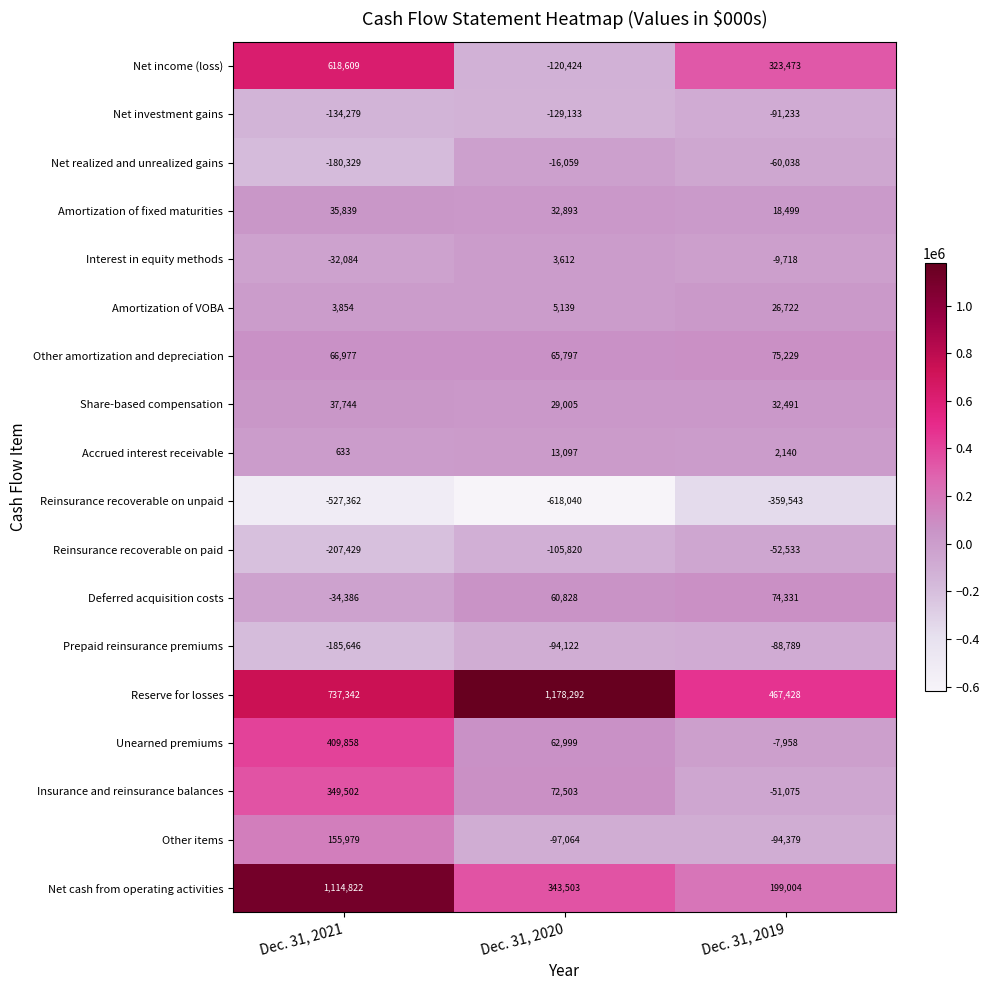

What is the sum of all Reinsurance recoverable on unpaid values?

-1504945